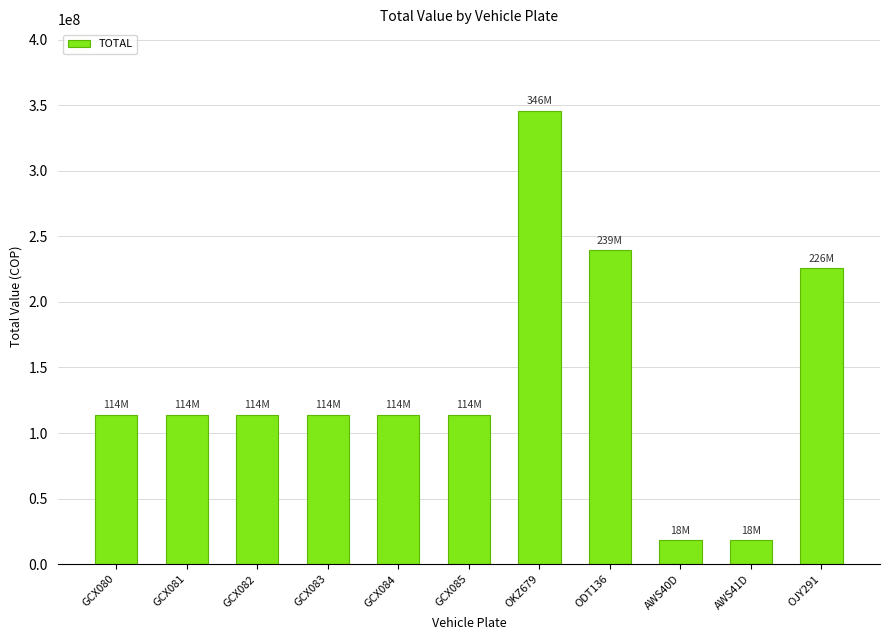

Reading right to left, extract all data points from this chart.

225600000	18100000	18100000	239450000	345700000	113900000	113900000	113900000	113900000	113900000	113900000